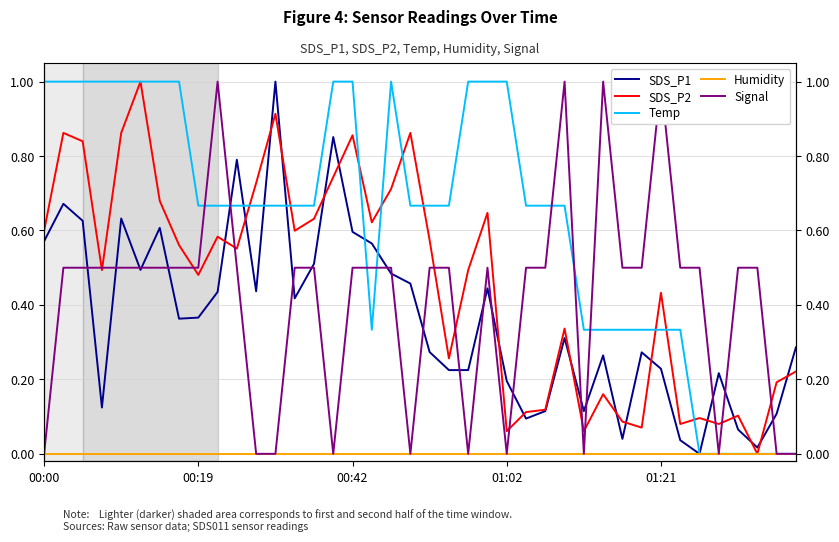

Which category has the lowest value across all series?

34